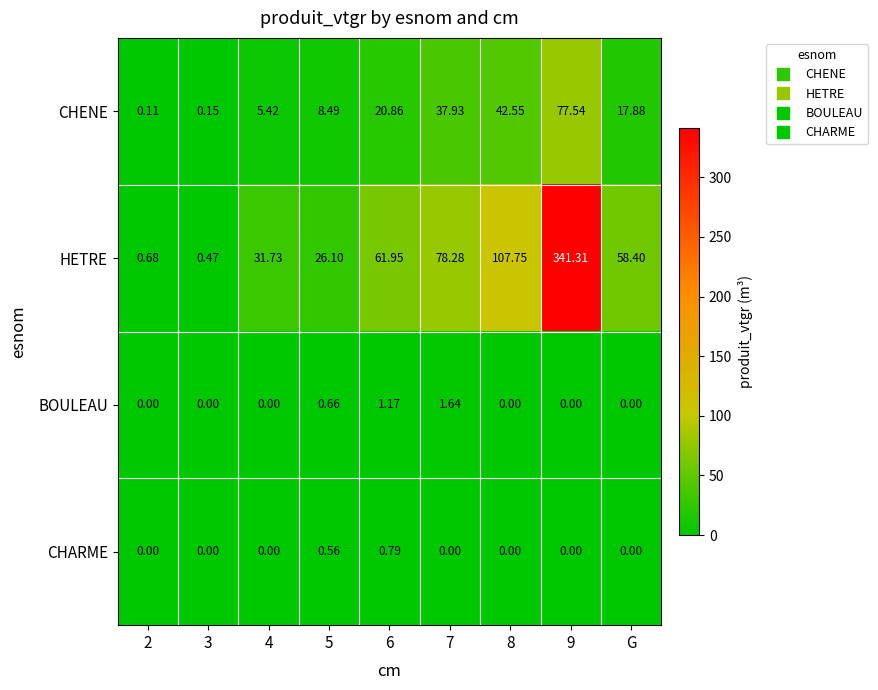

Which series has the largest total across all categories?

HETRE